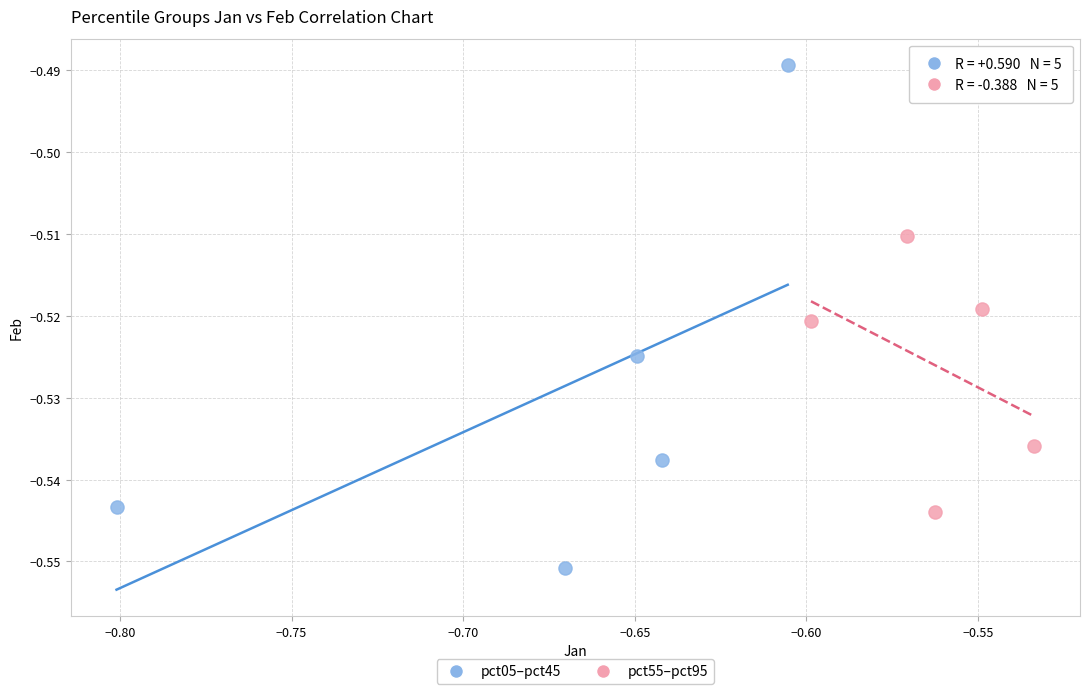

Which series has the widest spread of Y values?

pct05–pct45